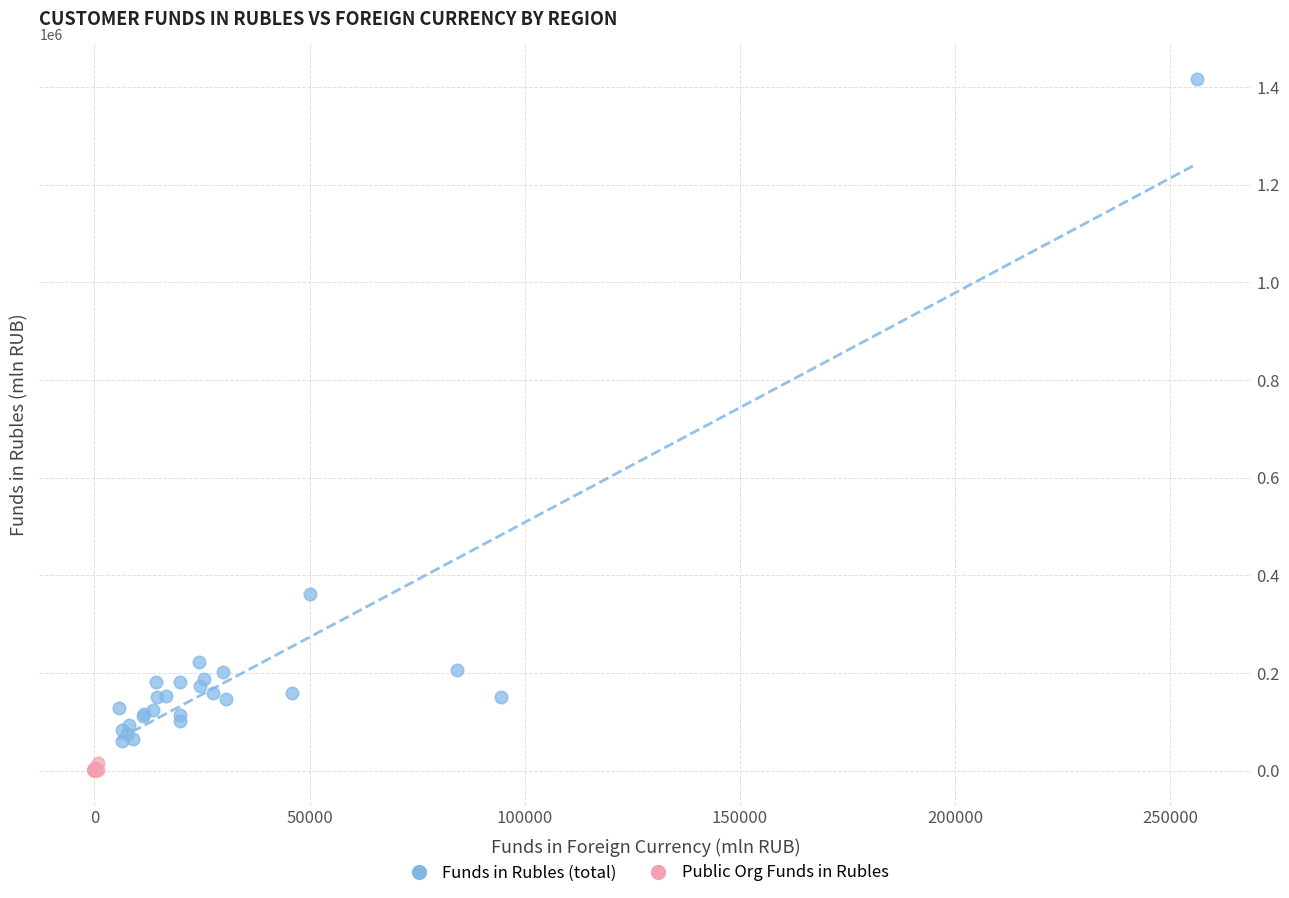

Which series has the widest spread of Y values?

Funds in Rubles (total)